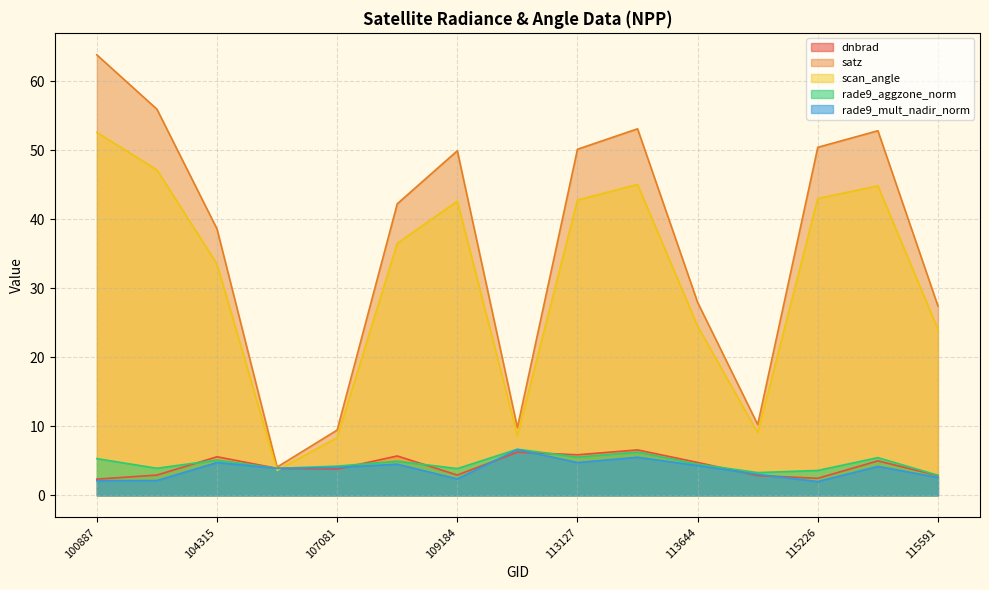

At which category is the sum across all series the highest?

100887